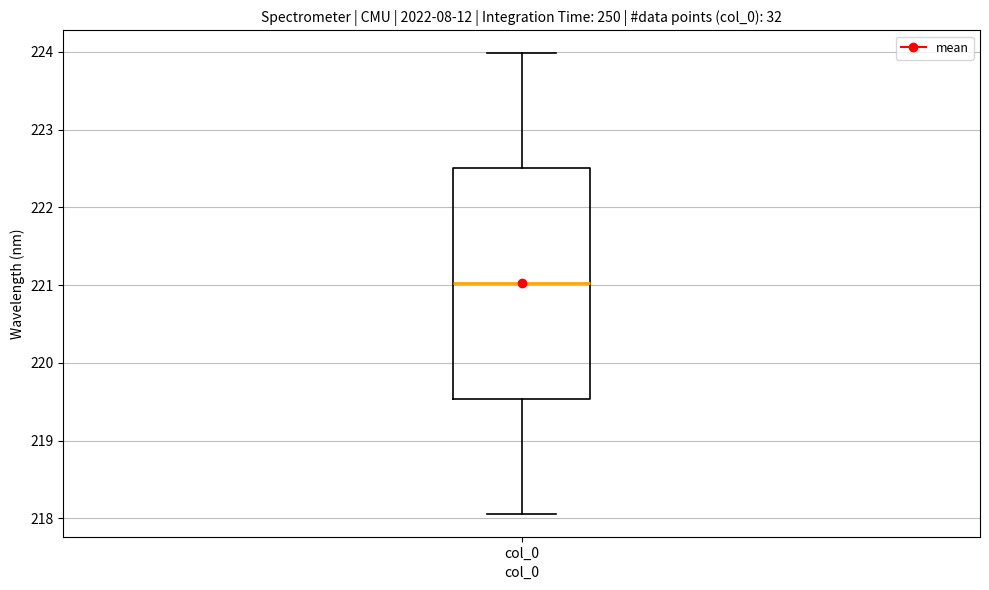

Read this box plot against the y-axis: the position of the median line, the range covered by the box, and the ends of both whiskers. The values are not printed on the chart, so give them approximately, as read against the axis.

median 221.0, box 219.5 to 222.5, whiskers 218.1 to 224.0